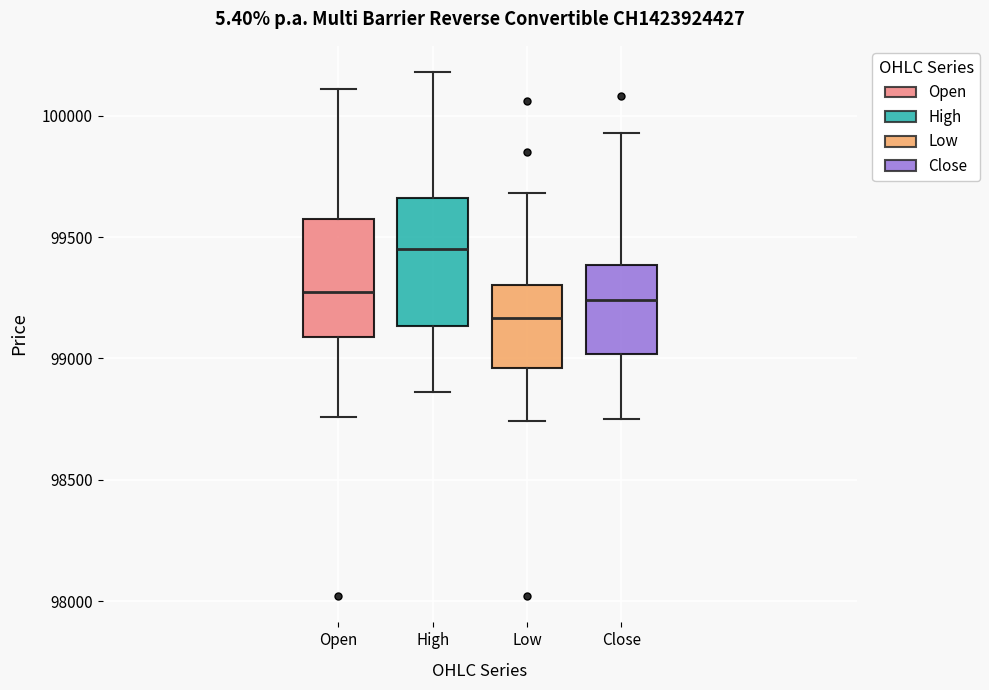

Which box's median line is the lowest?

Low